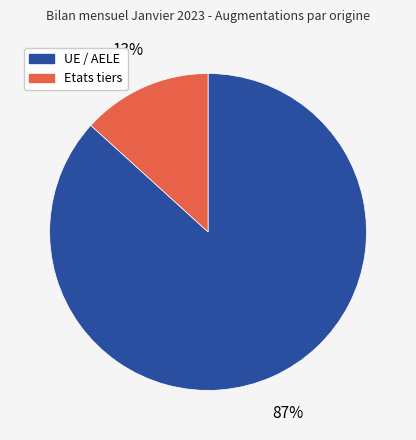

To the nearest percent, what portion does UE / AELE represent?

87%